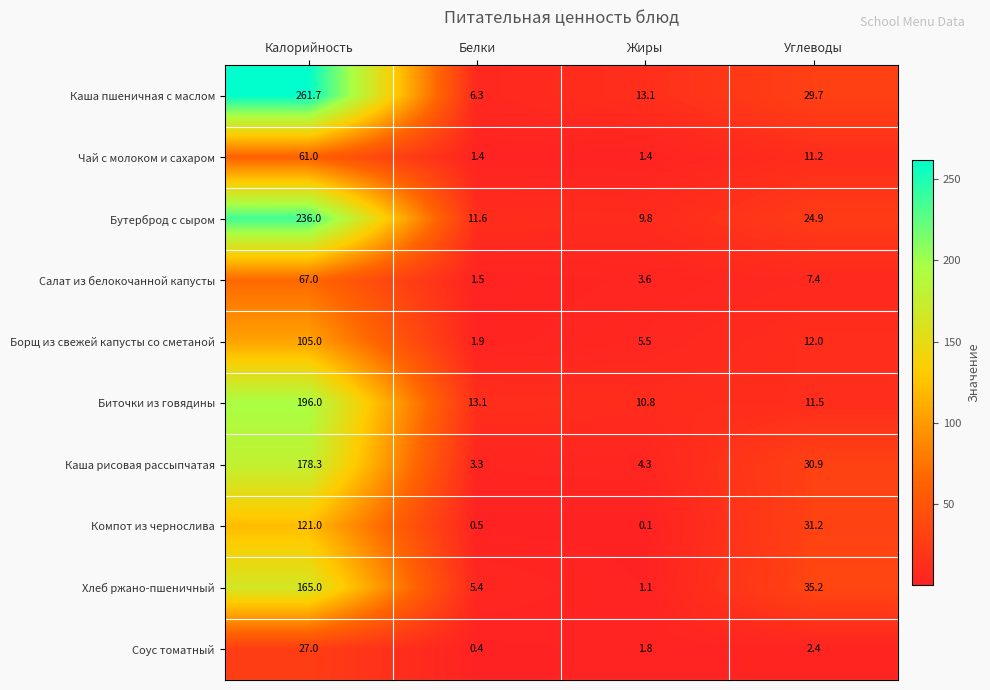

Which series has the largest total across all categories?

Каша пшеничная с маслом